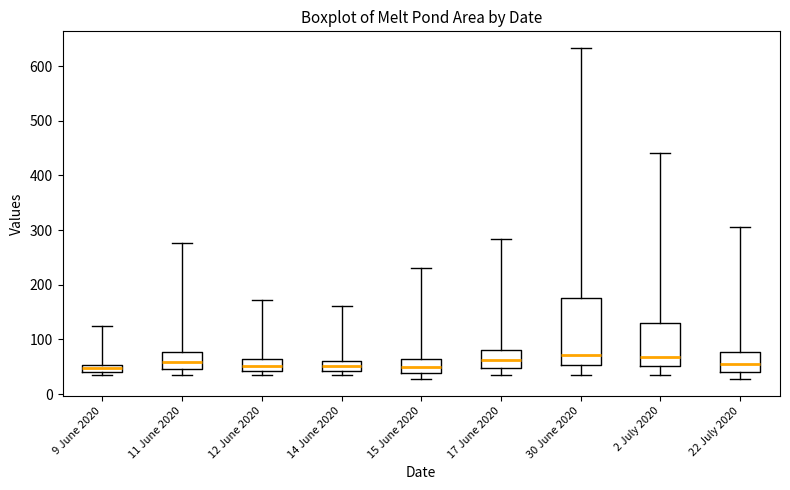

Where is the upper edge of the box for 17 June 2020 on the y-axis? The values are not printed on the chart, so give them approximately, as read against the axis.

80